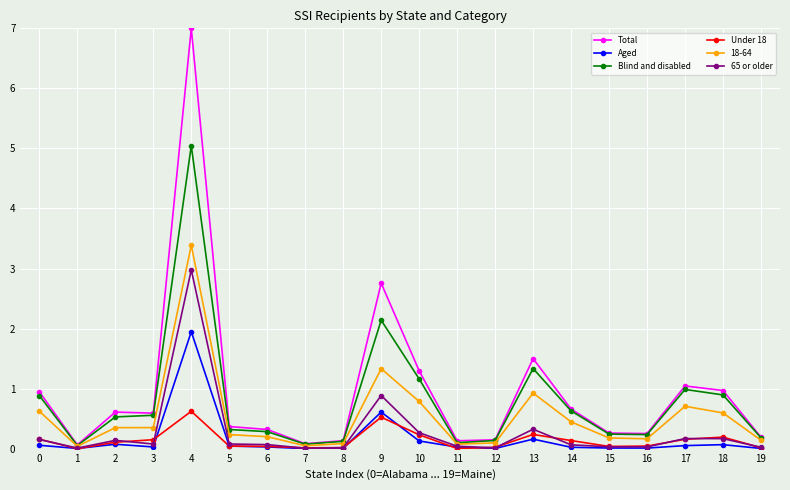

Which label corresponds to the largest value in the chart?

4